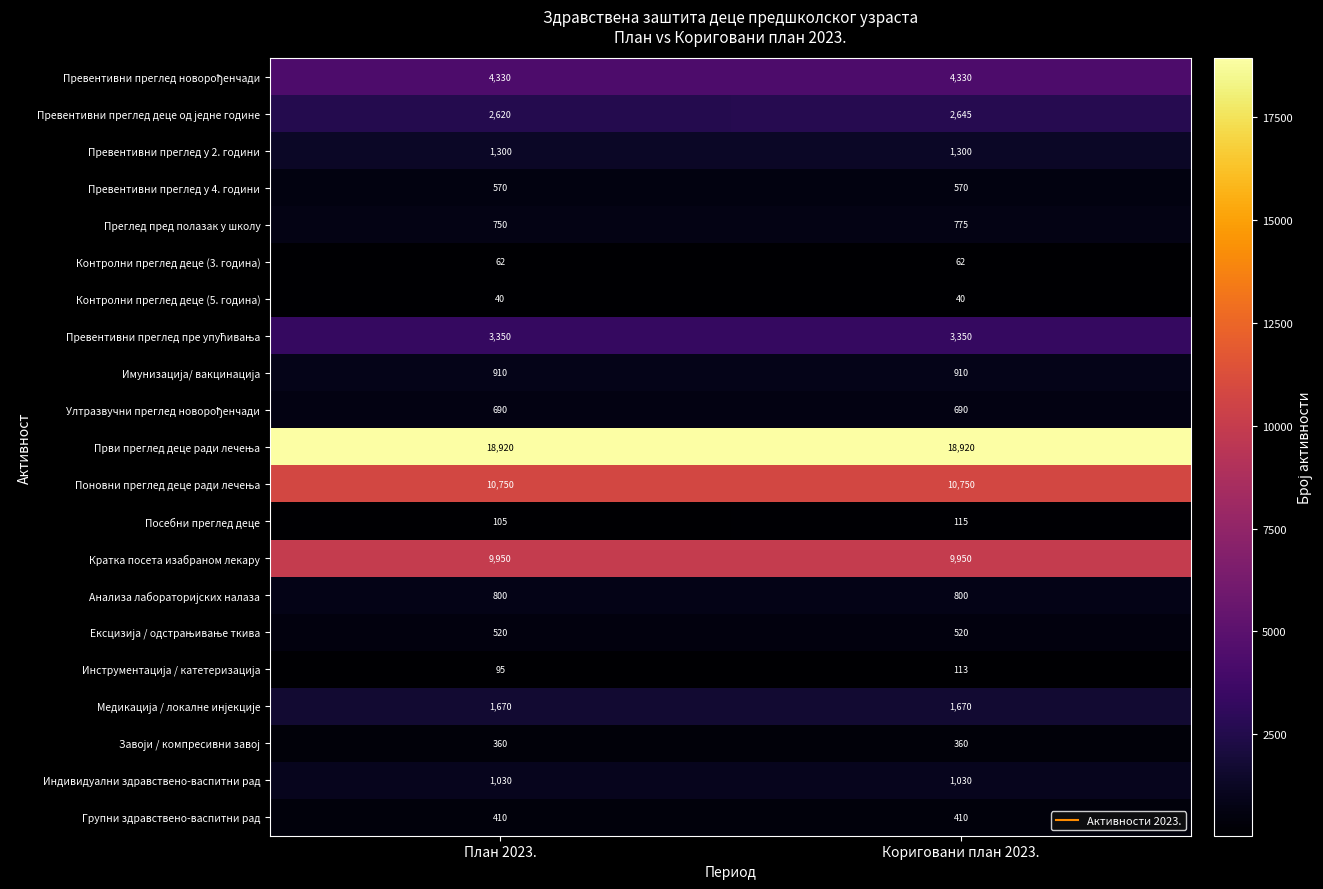

Count the number of data series in this chart.

21